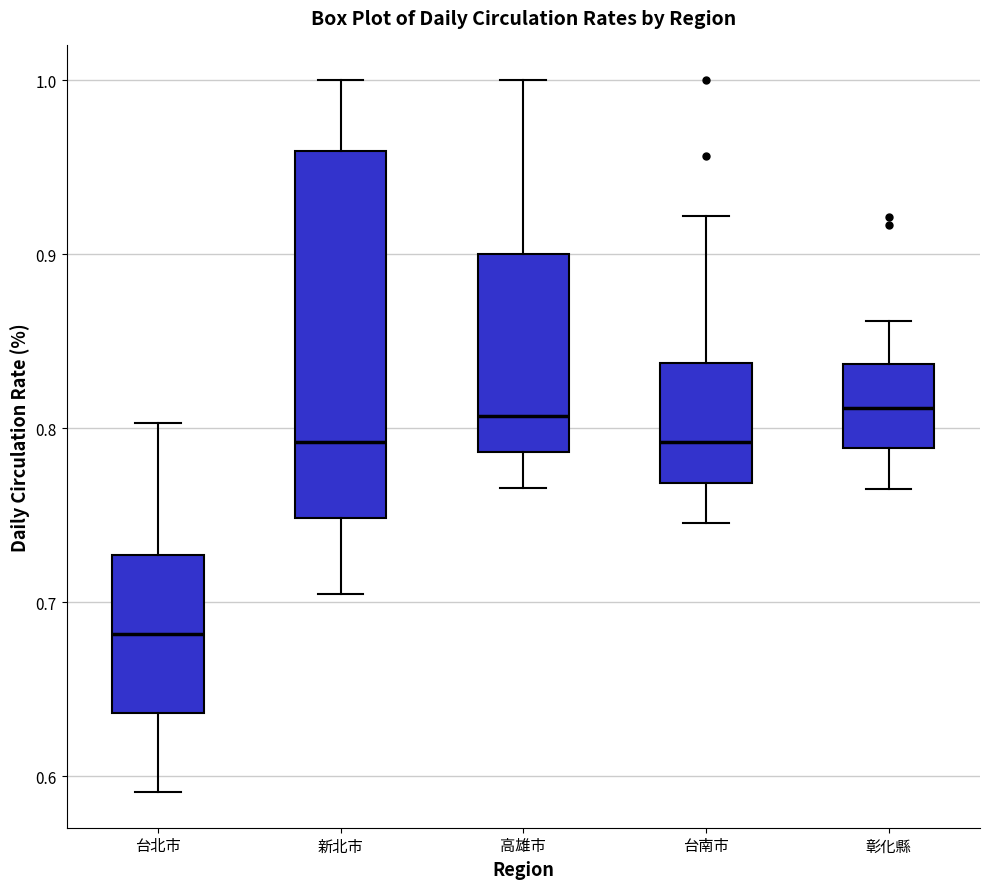

Which box is the tallest, from its lower edge to its upper edge?

新北市